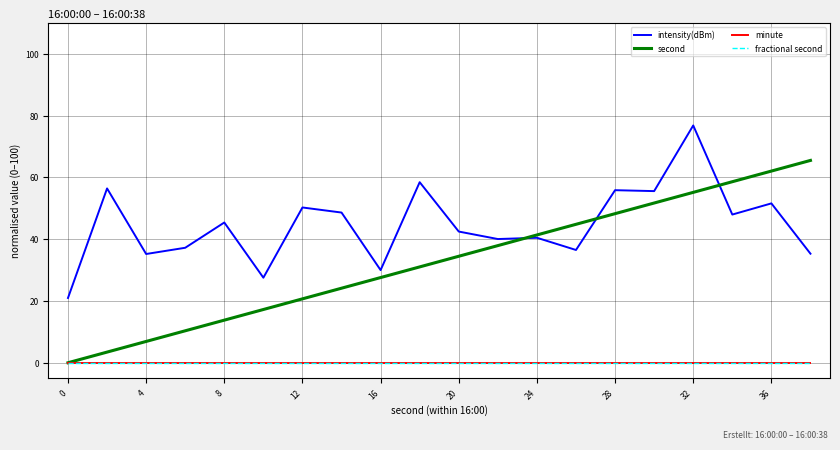

Does the chart display data point markers on the line(s)?

No